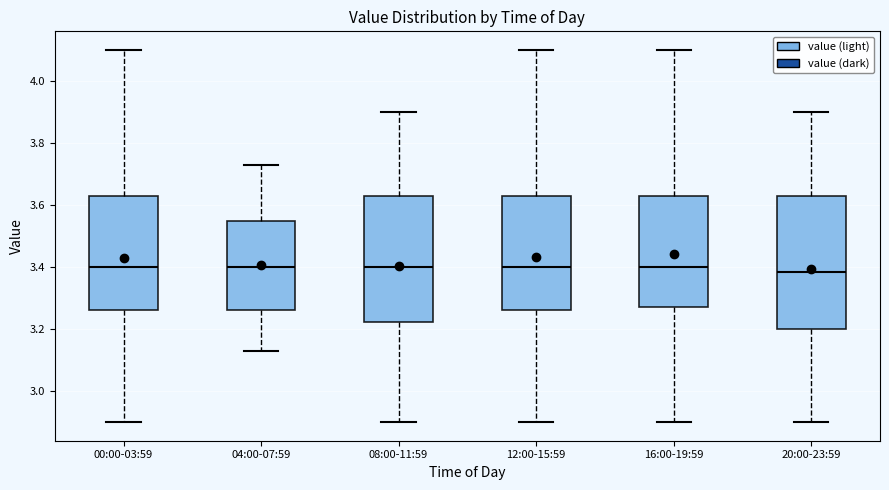

Comparing the boxes themselves (not the whiskers), which one is the tallest?

20:00-23:59